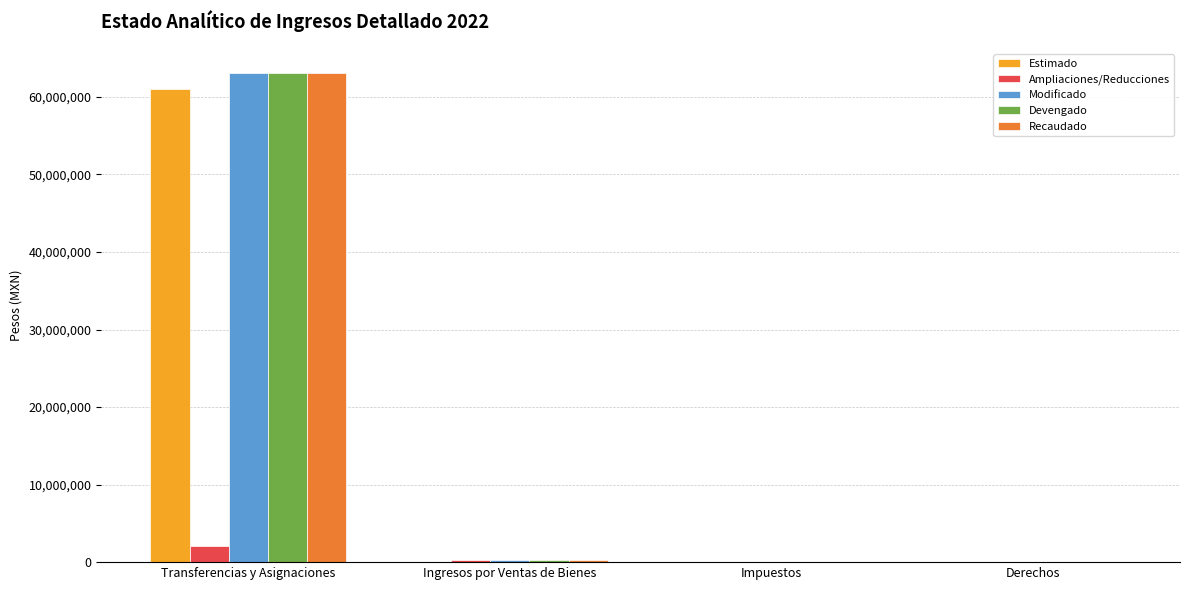

What is the sum of the Estimado values at Impuestos and Transferencias y Asignaciones?

61021718